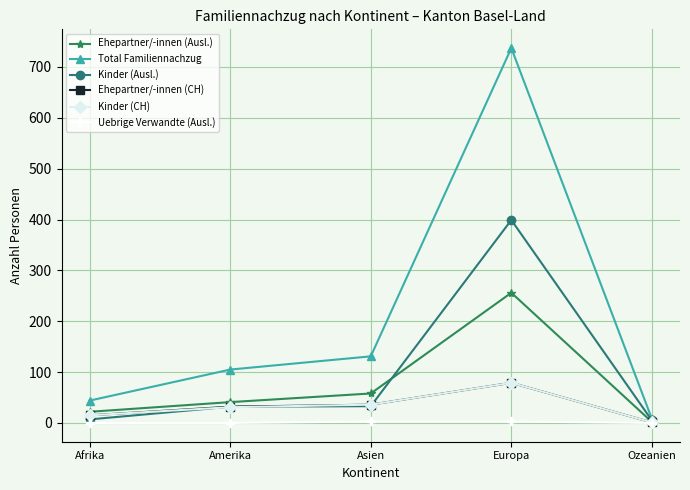

Which series has the widest spread of values?

Total Familiennachzug